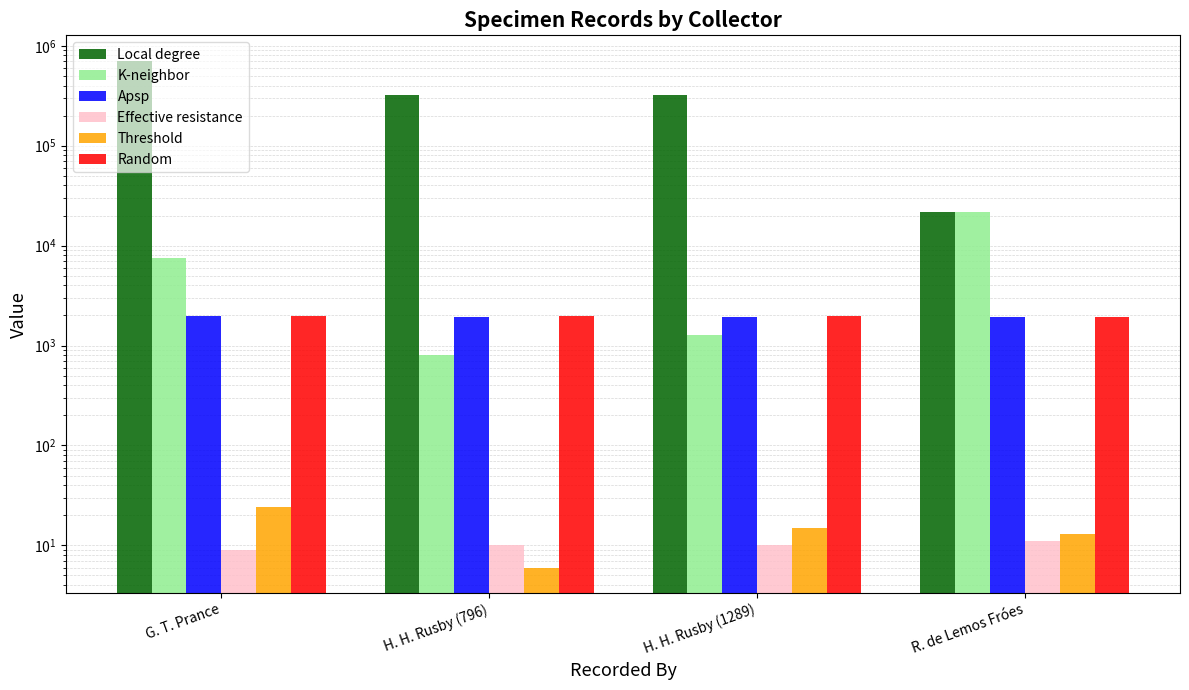

What is the label of the 2nd bar from the right?

H. H. Rusby (1289)